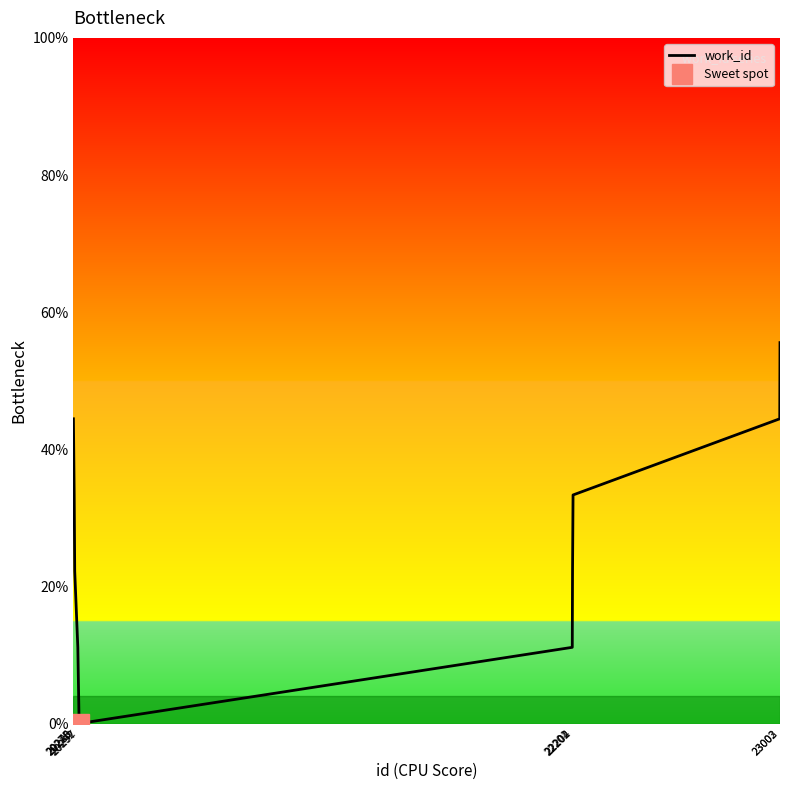

How many lines are shown in the chart?

1